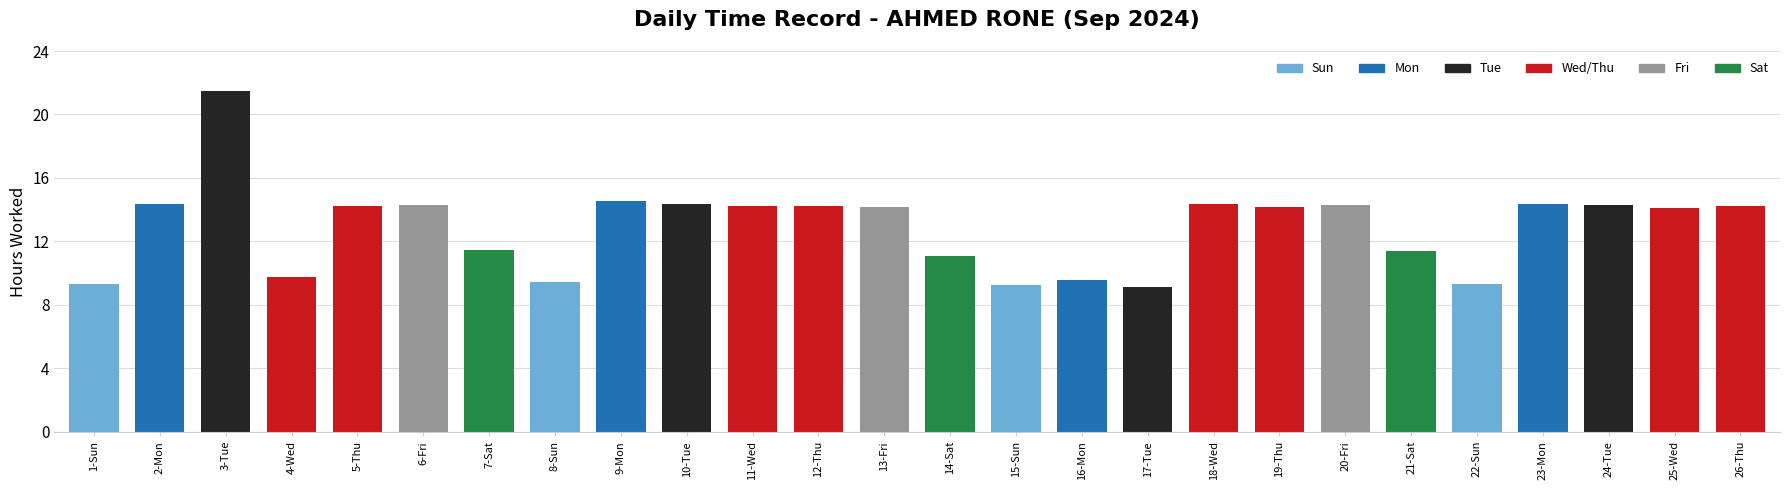

What is the minimum value shown in the chart?

9.1